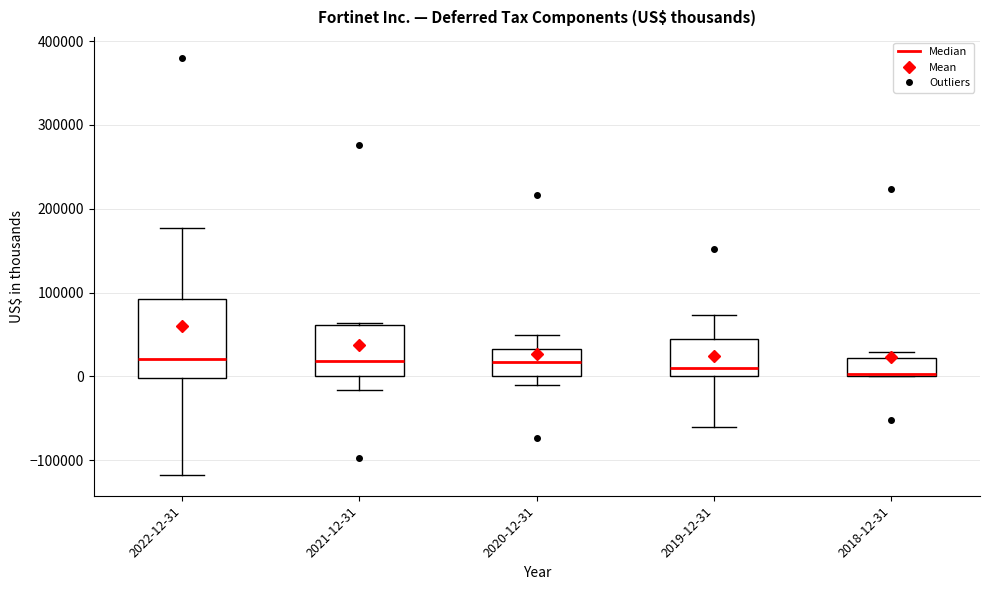

Comparing the boxes themselves (not the whiskers), which one is the tallest?

2022-12-31